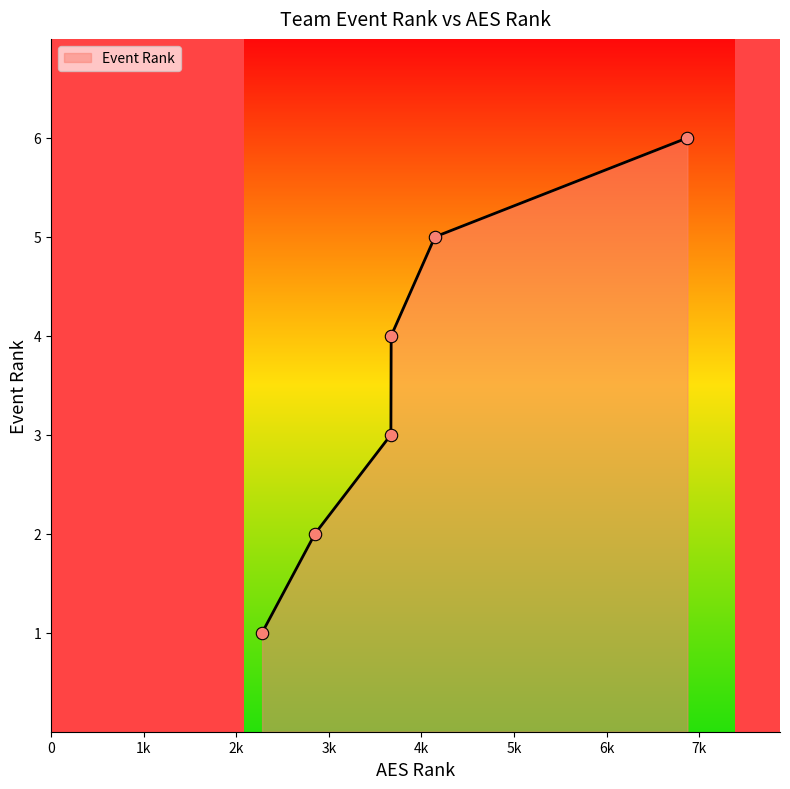

What is the maximum value shown in the chart?

6